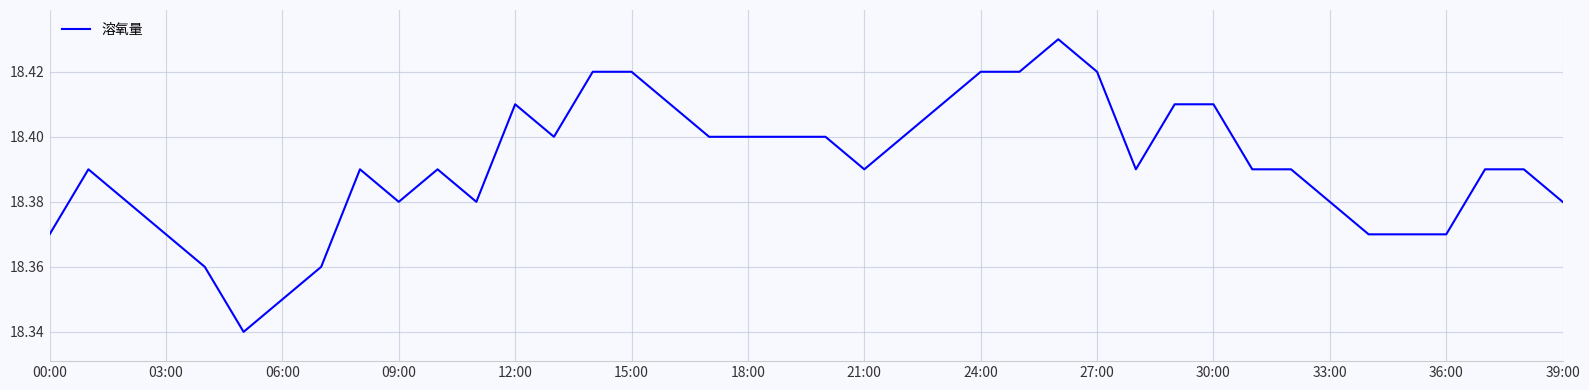

How many interior local peaks (higher than both neighbors) does the data have?

5